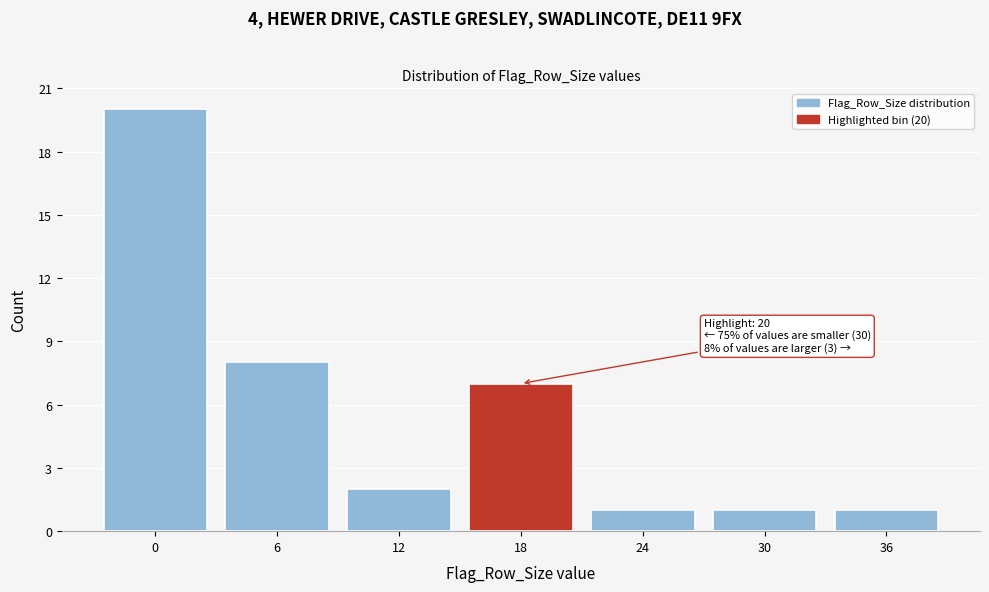

Reading left to right, extract all data points from this chart.

0=20	6=8	12=2	18=7	24=1	30=1	36=1